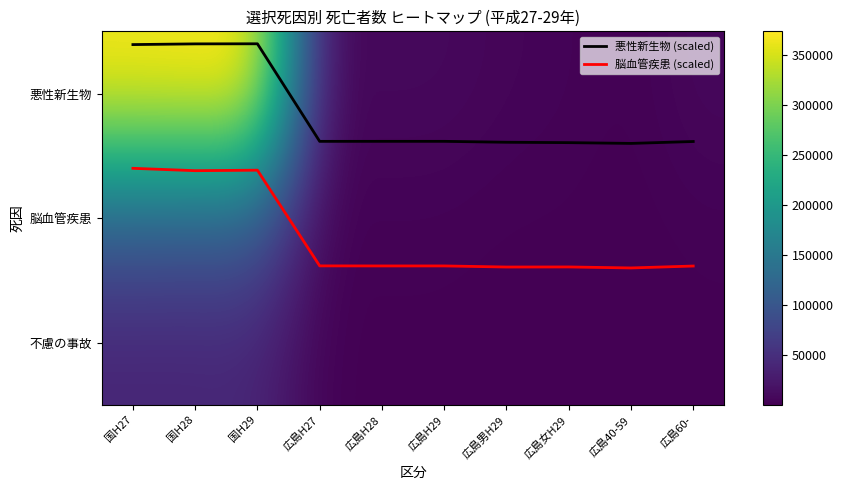

Is it true that 悪性新生物 equals 370346.0 at 国H27?

True